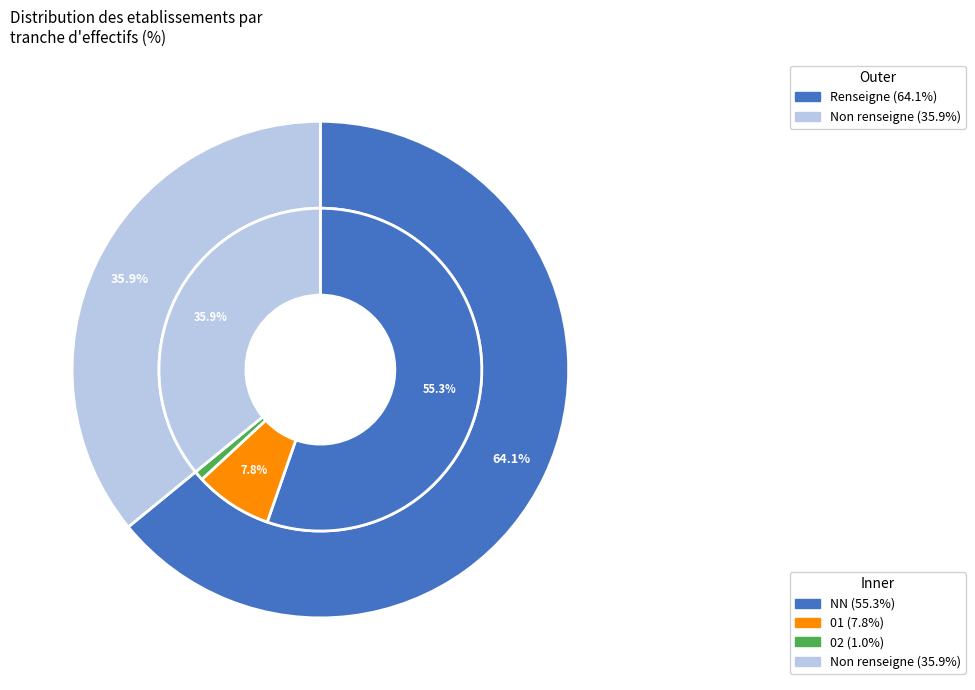

Which has a higher value,  or NN?

NN